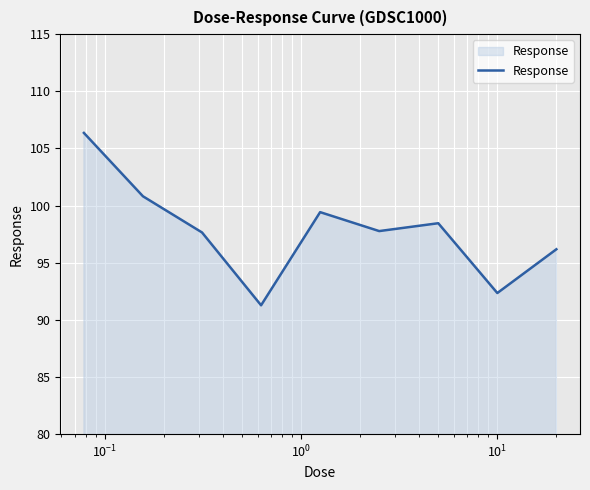

What is the difference between the maximum and minimum values?

15.1